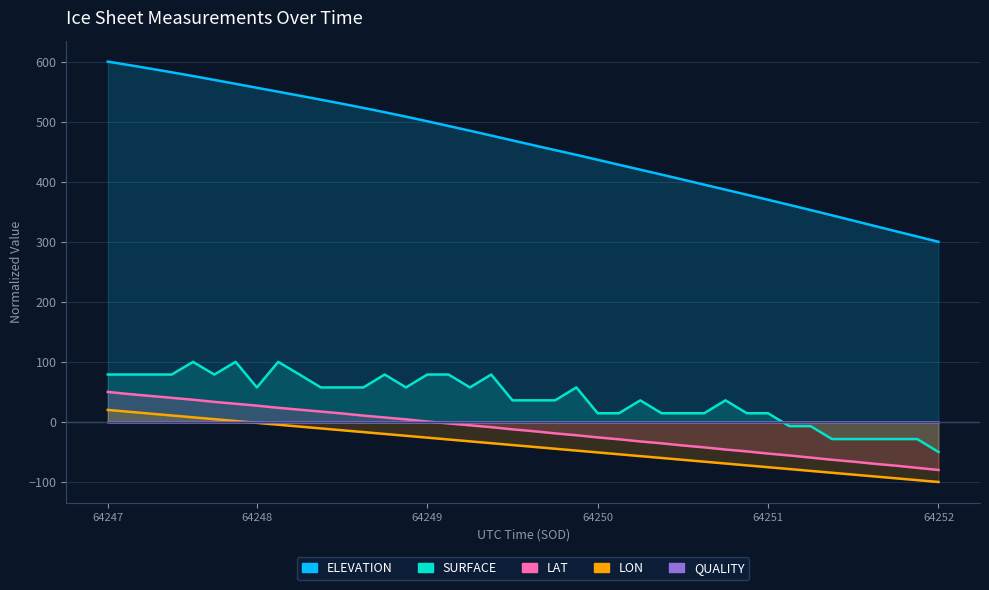

What is the label of the 1st point from the left?

64247